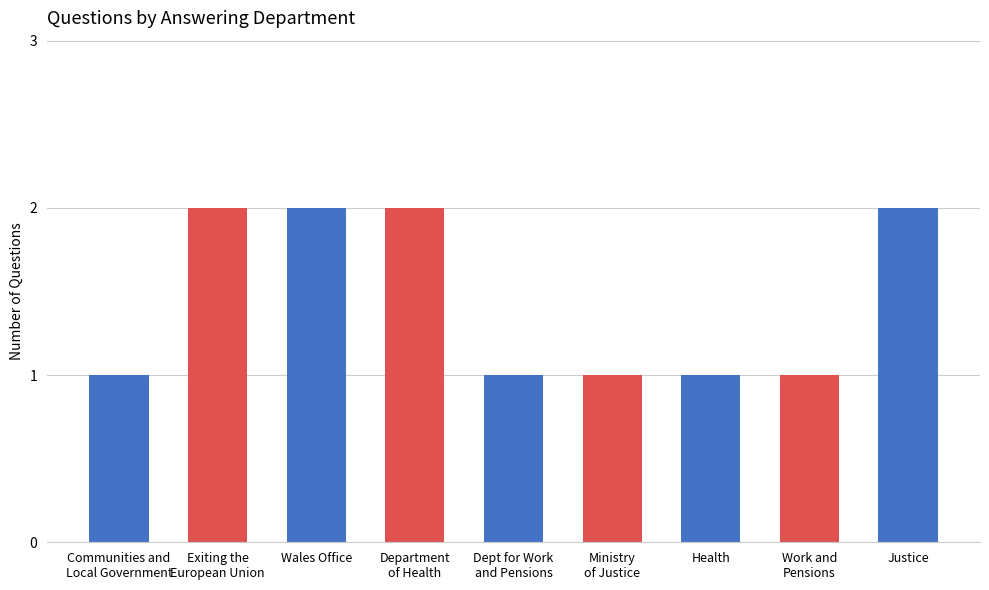

Is it true that the value at Justice is 1?

False